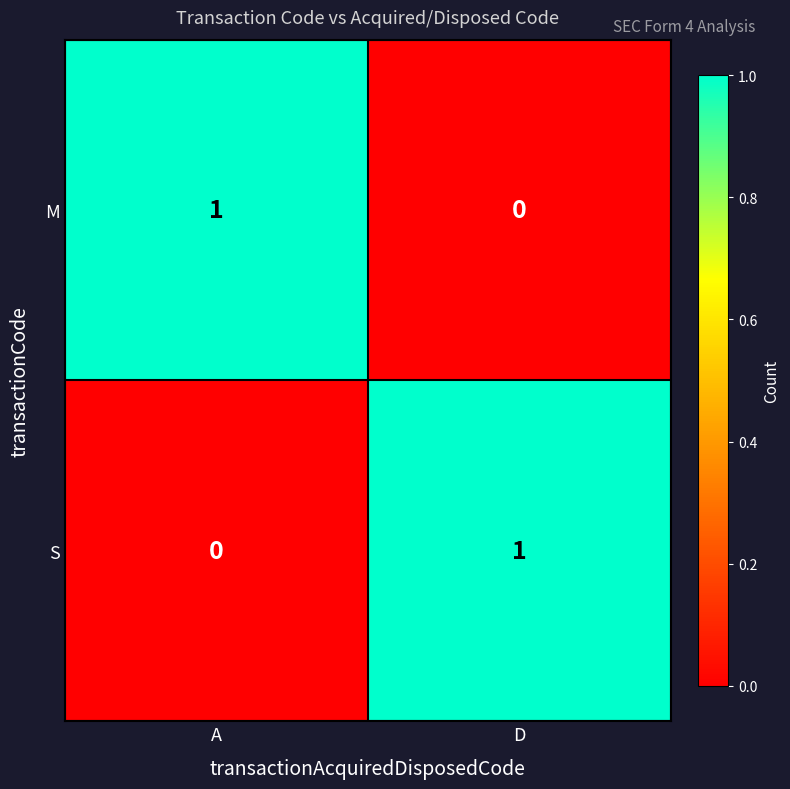

Which category has the highest value in the S series?

D